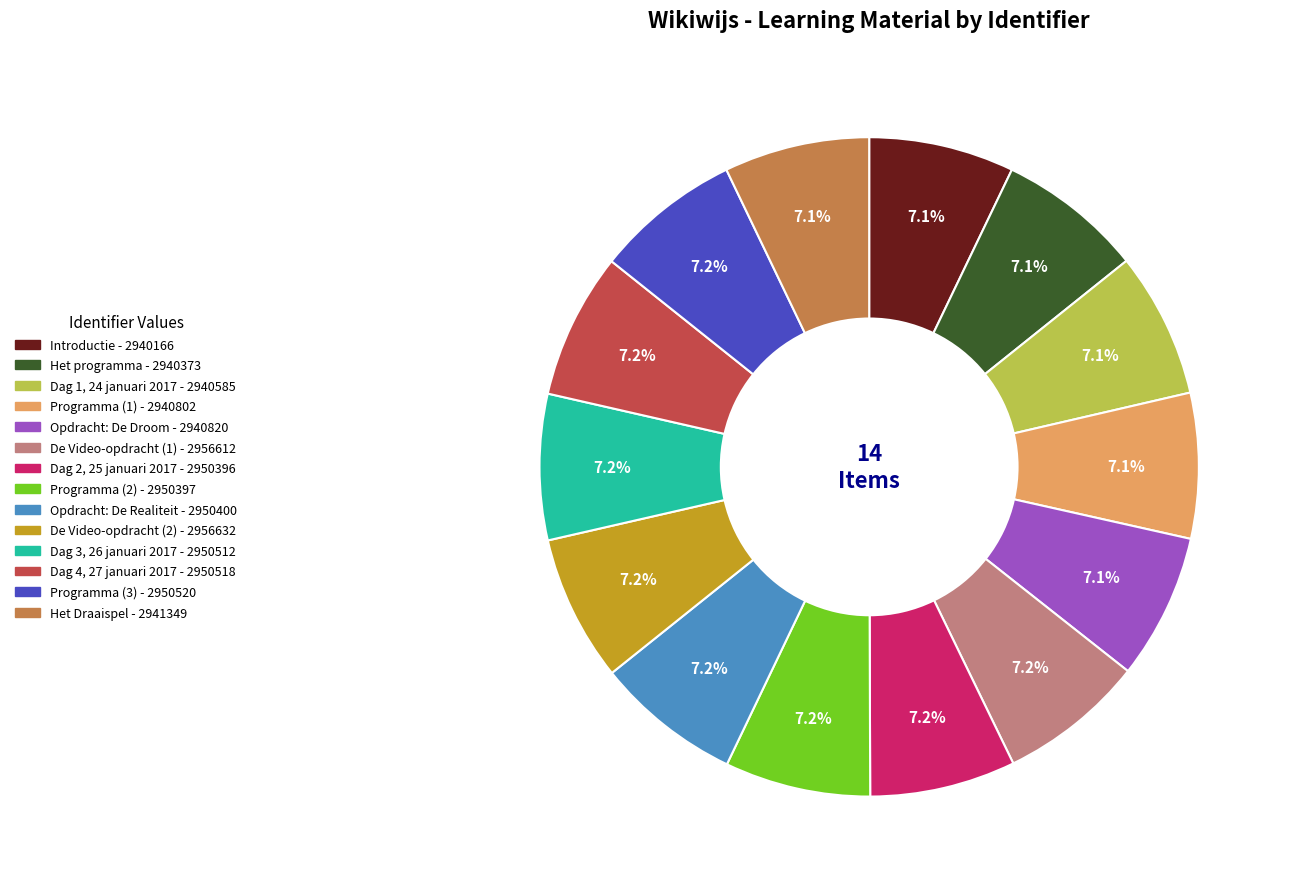

Is there any slice that represents more than half of the pie?

No